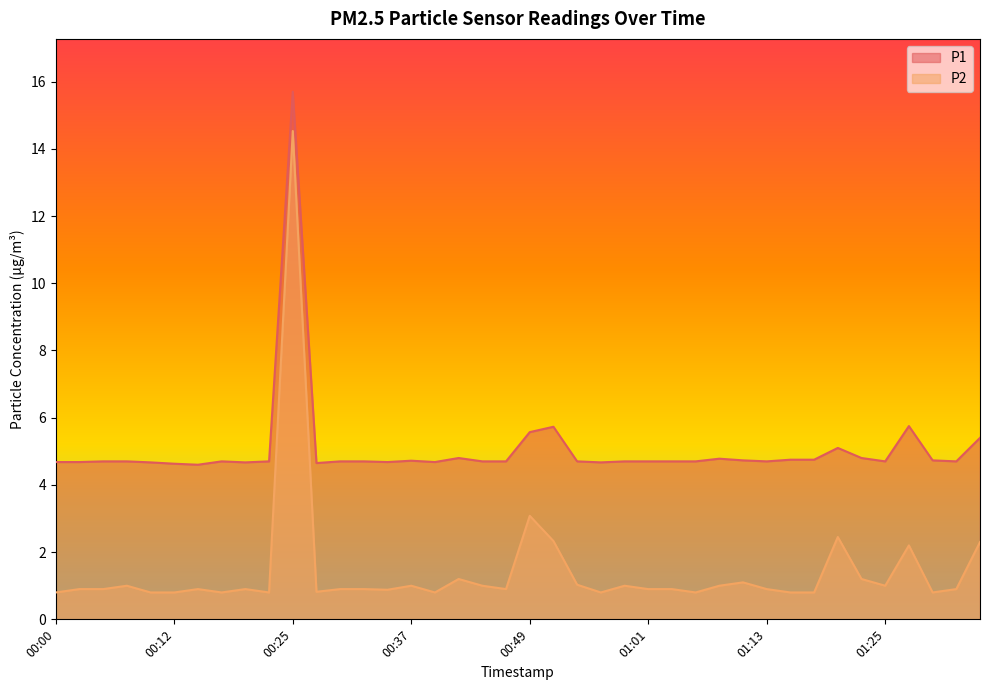

What is the maximum value for P2?

14.5